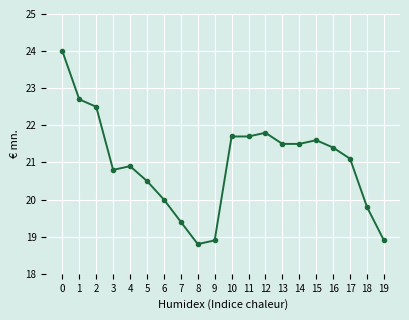

What is the change in value from 2 to 14?

-1.0